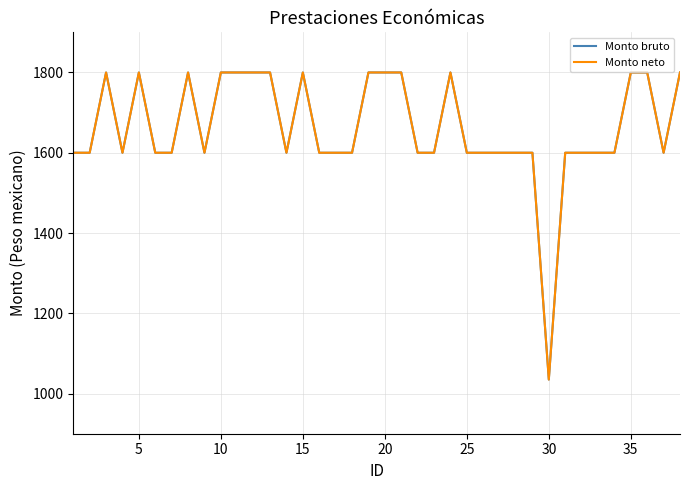

Does the chart display data point markers on the line(s)?

No